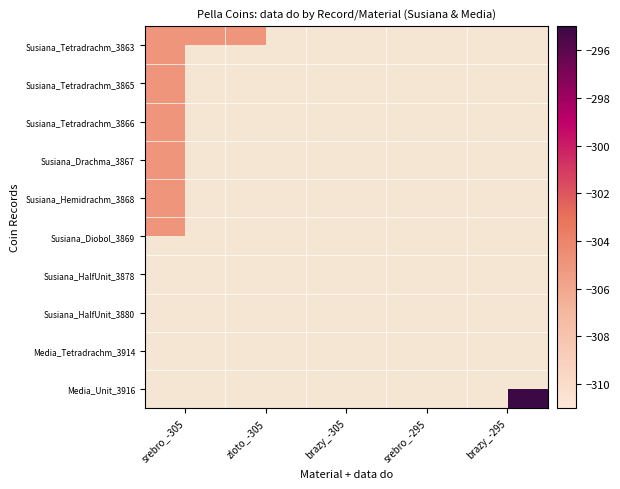

At which label does Susiana_Drachma_3867 reach its peak?

srebro_-305